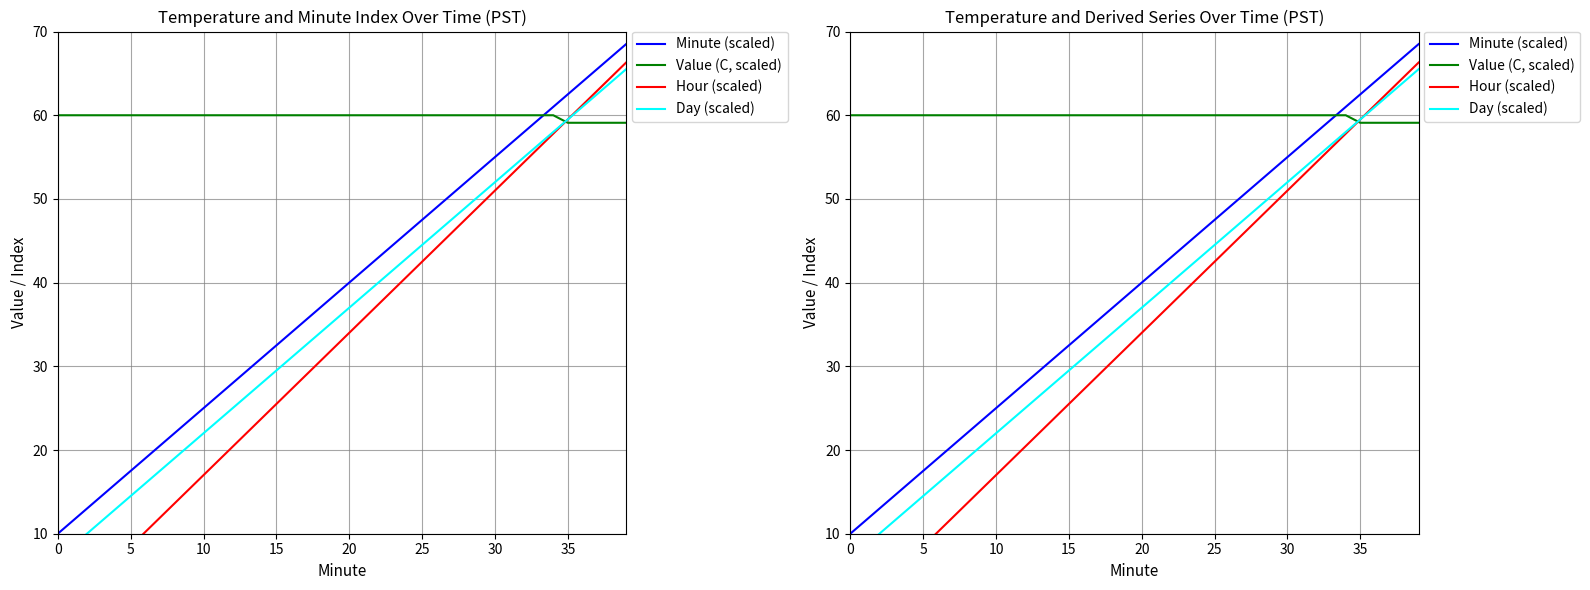

Which series changed the most between 15 and 28?

Hour (scaled)